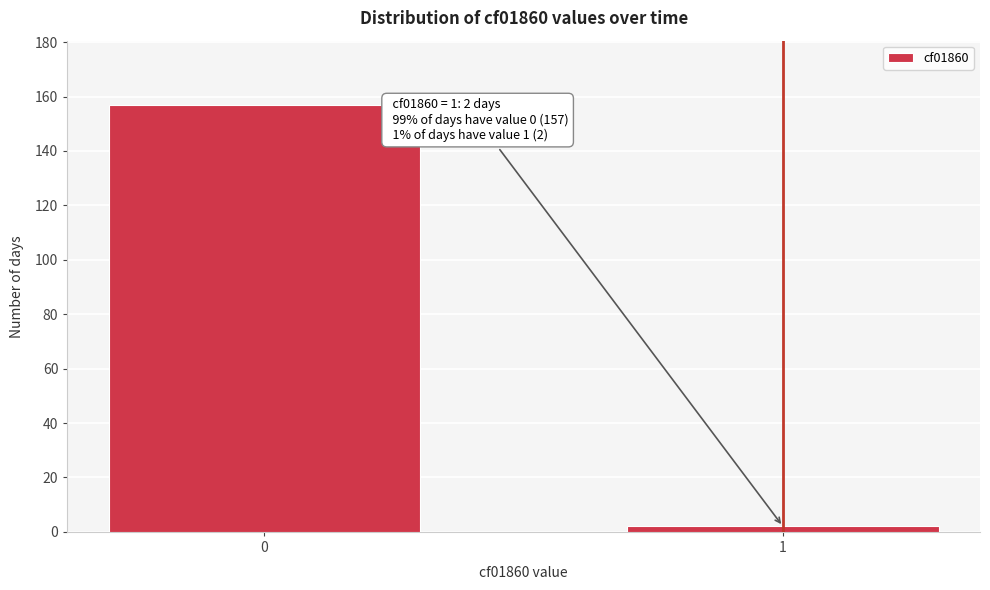

Reading left to right, transcribe all the data shown in this chart.

157	2